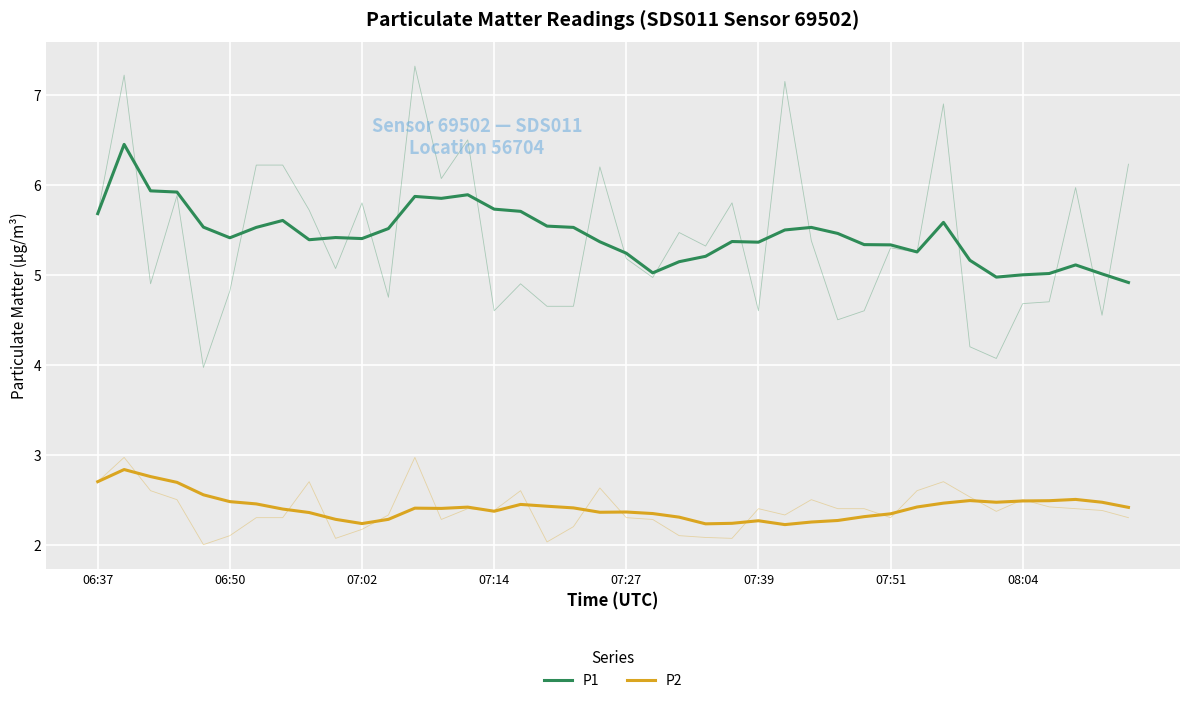

How many interior local valleys does the P1 series have?

8